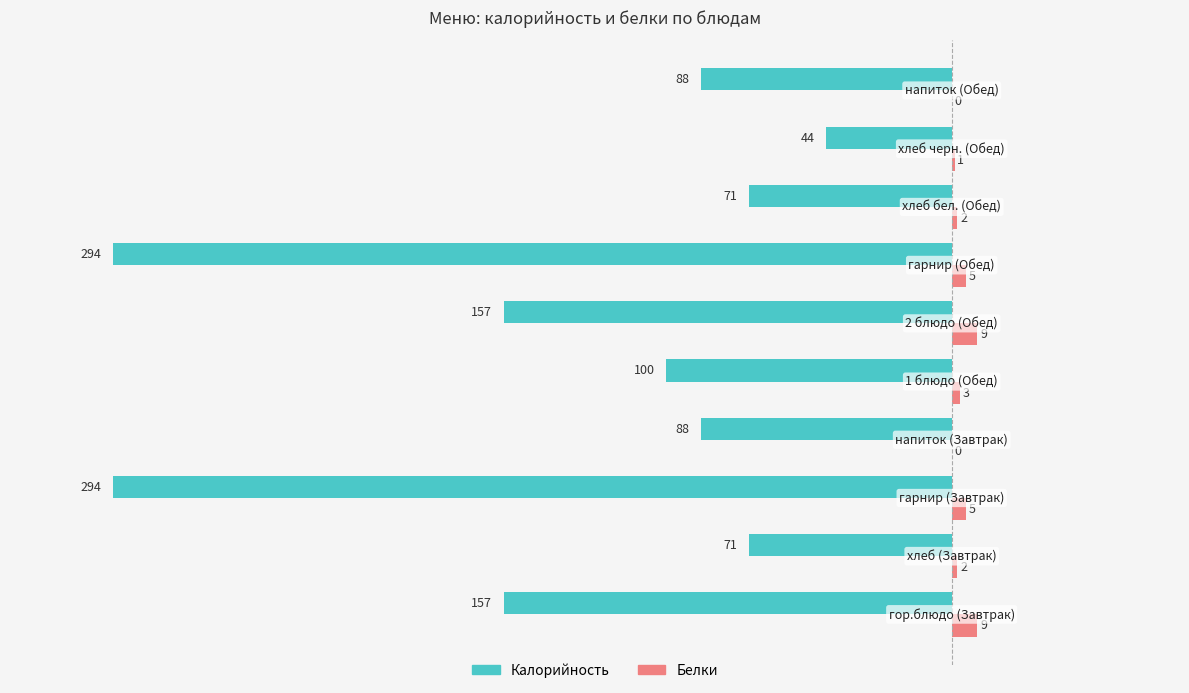

What are all the series names shown in the legend?

Калорийность, Белки